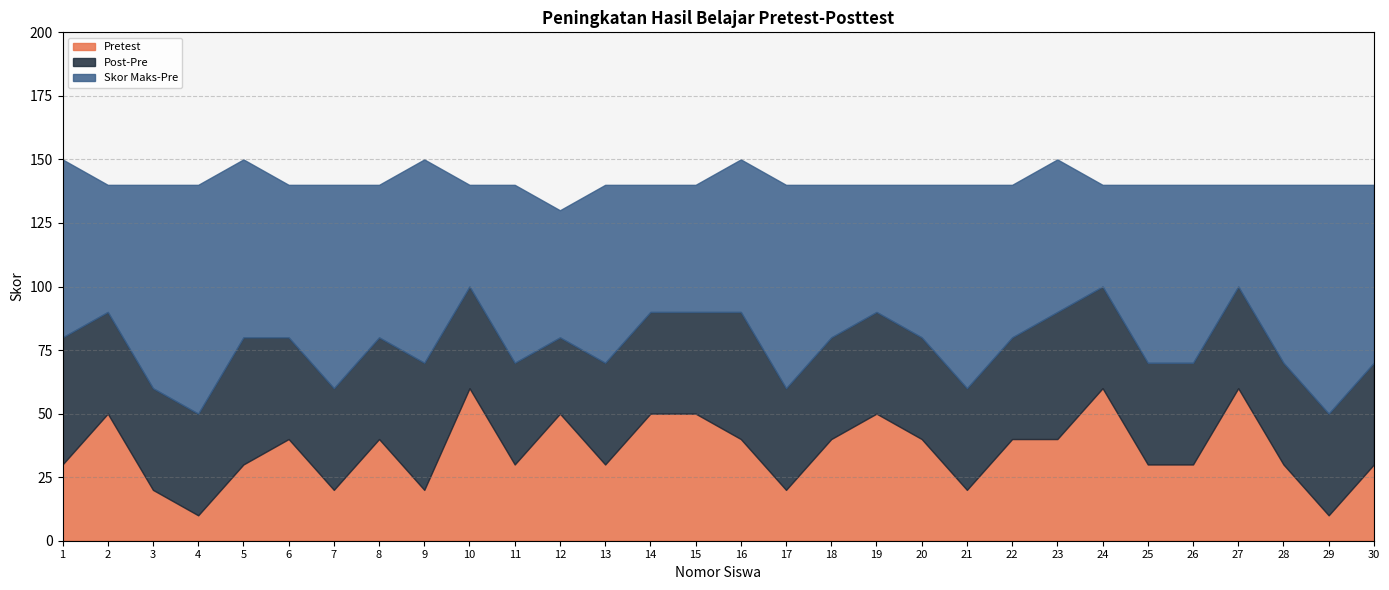

How many interior local peaks does the Skor Maks-Pre series have?

8